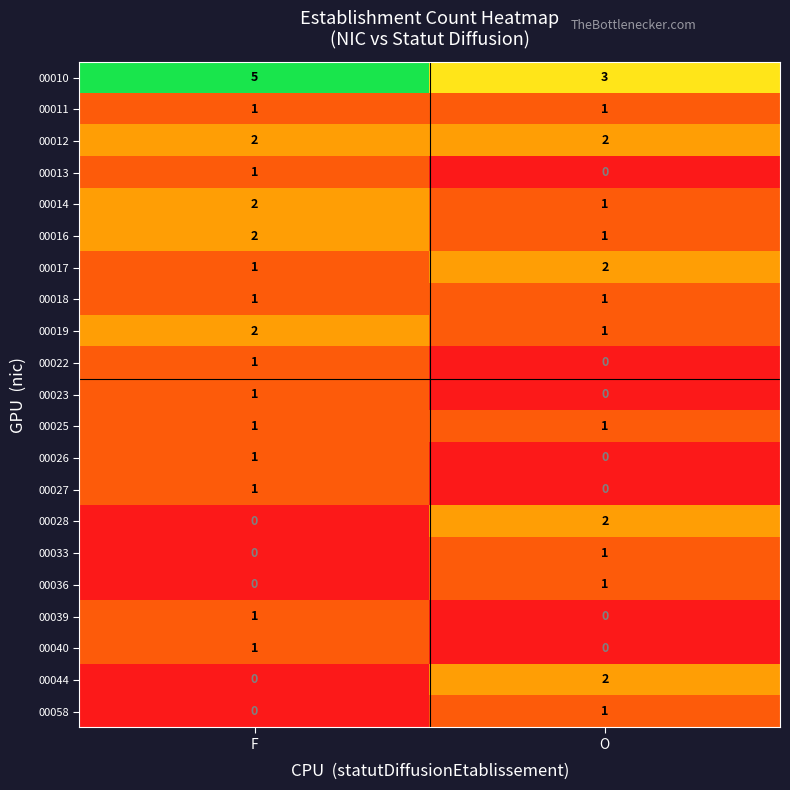

How many categories are shown in the chart?

2